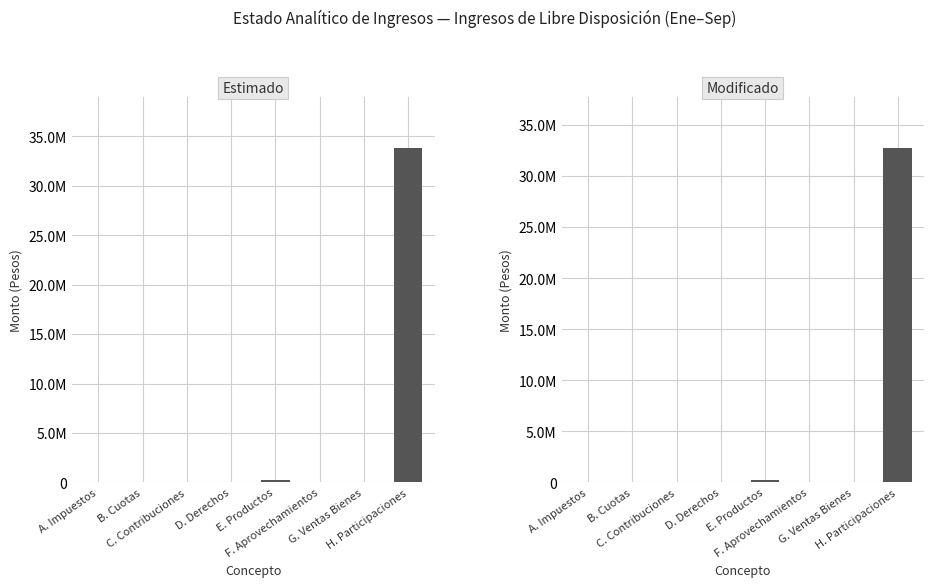

At which category is the sum across all series the highest?

H. Participaciones